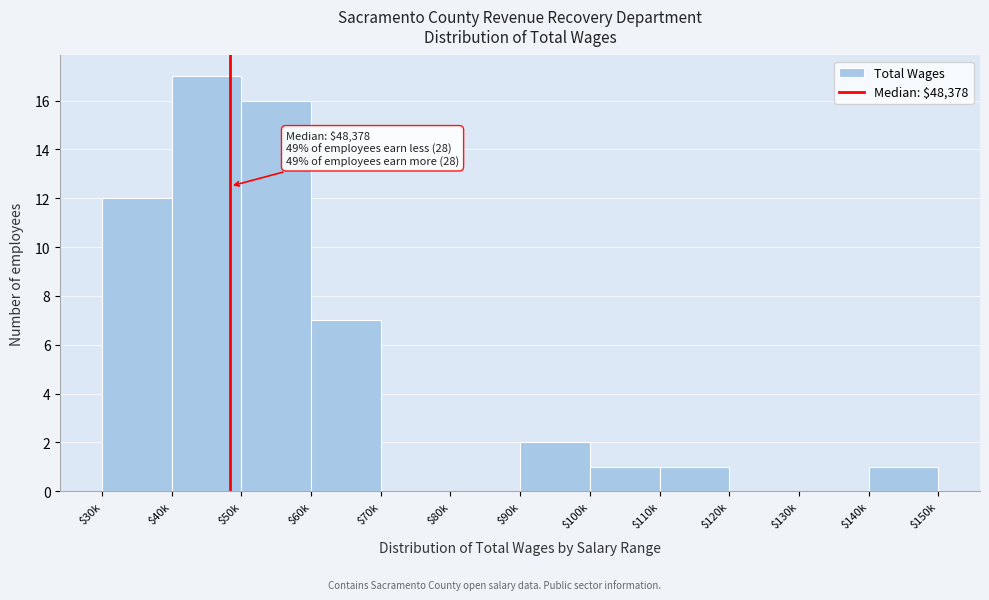

The chart shows a value of 2 at $90k. True or false?

True